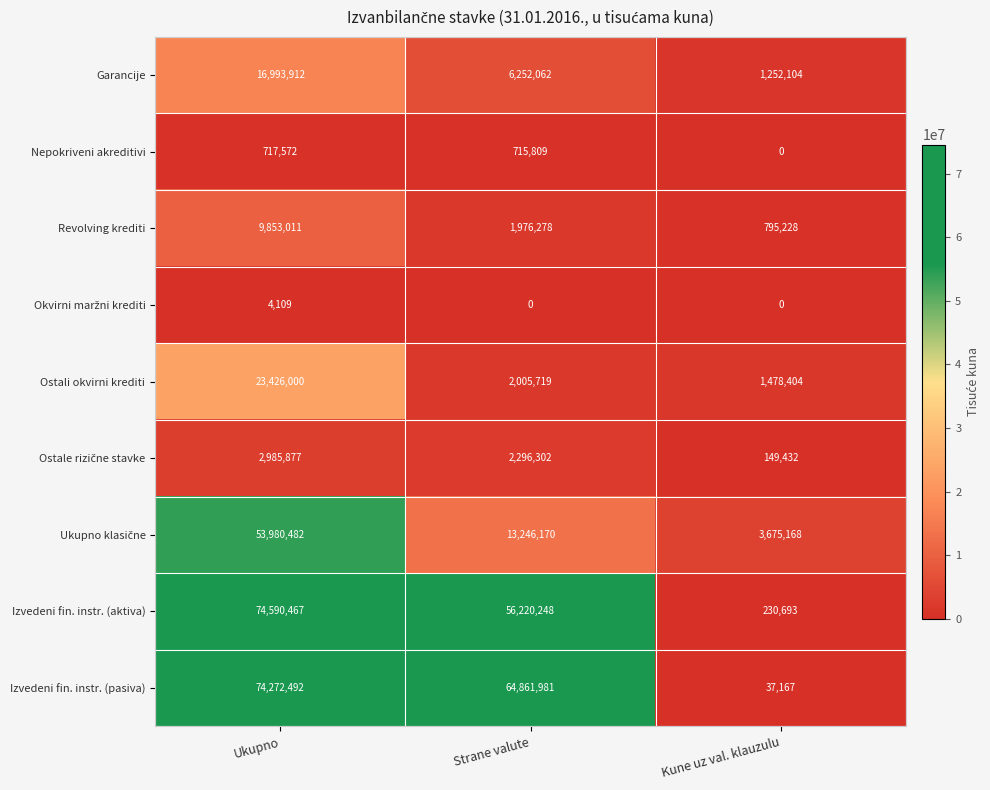

Which series has the widest spread of values?

Izvedeni fin. instr. (aktiva)